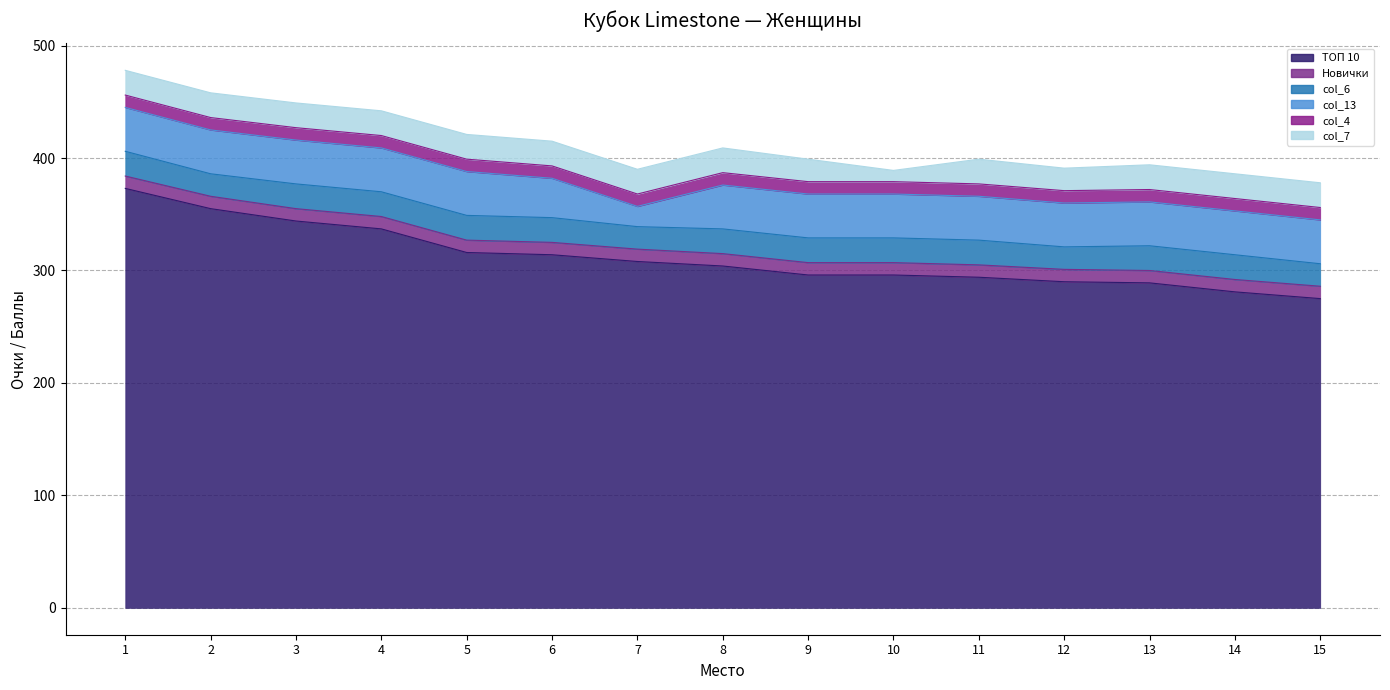

What is the value of the col_13 point at the 7th from the left?

18